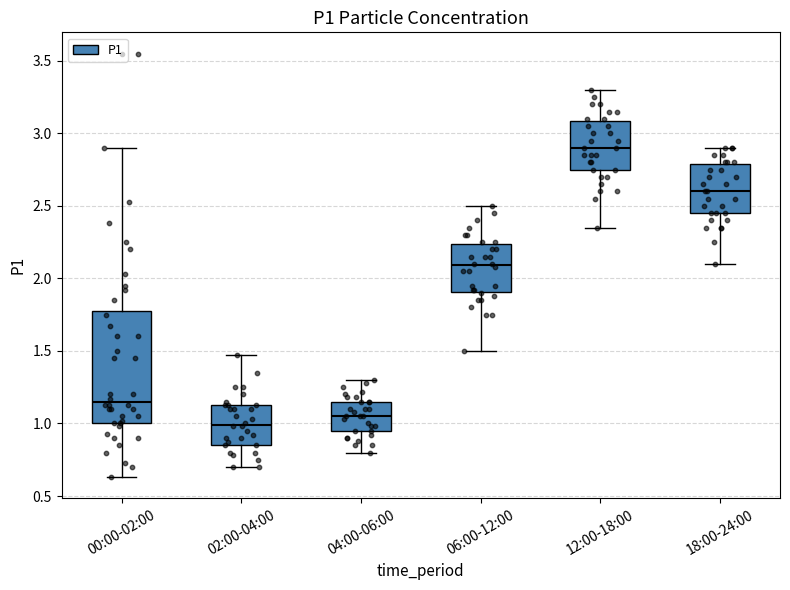

Which box has the highest median line?

12:00-18:00